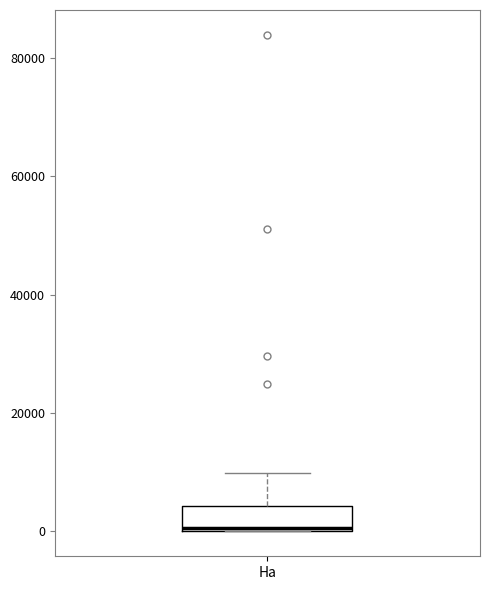

Read this box plot against the y-axis: the position of the median line, the range covered by the box, and the ends of both whiskers. The values are not printed on the chart, so give them approximately, as read against the axis.

median 0, box 0 to 4000, whiskers 0 to 10000